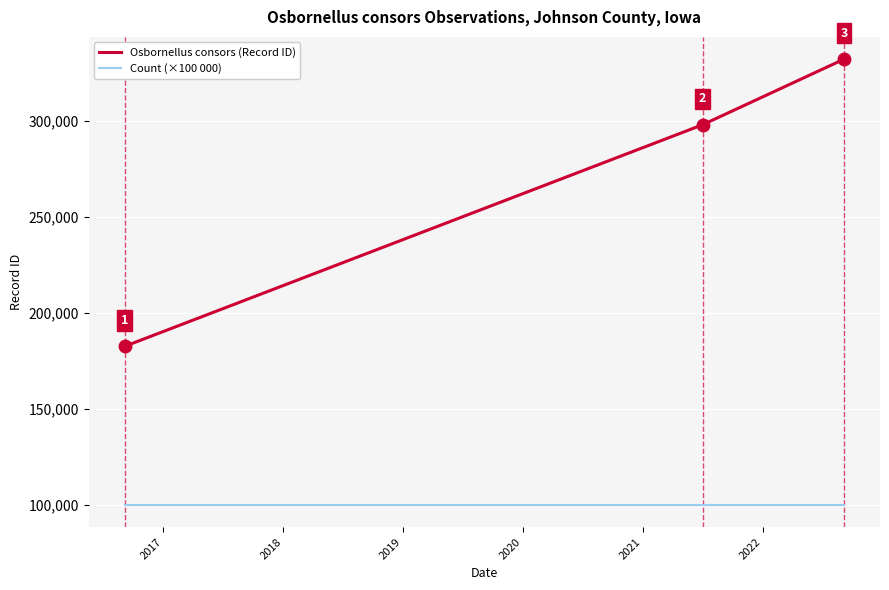

What is the sum of all Osbornellus consors (Record ID) values?

812357